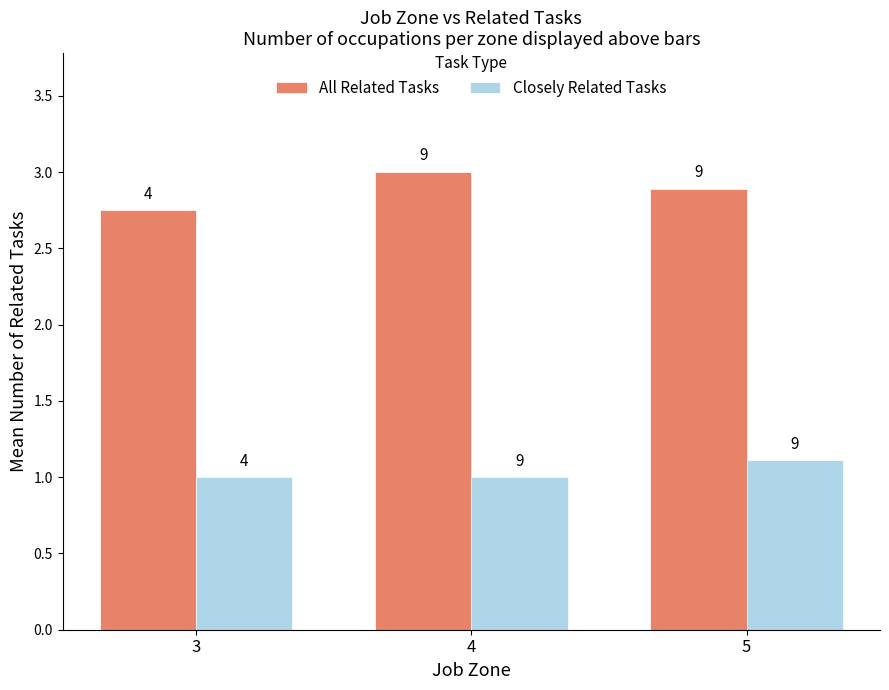

What is the difference between the Closely Related Tasks values at 5 and 4?

0.1